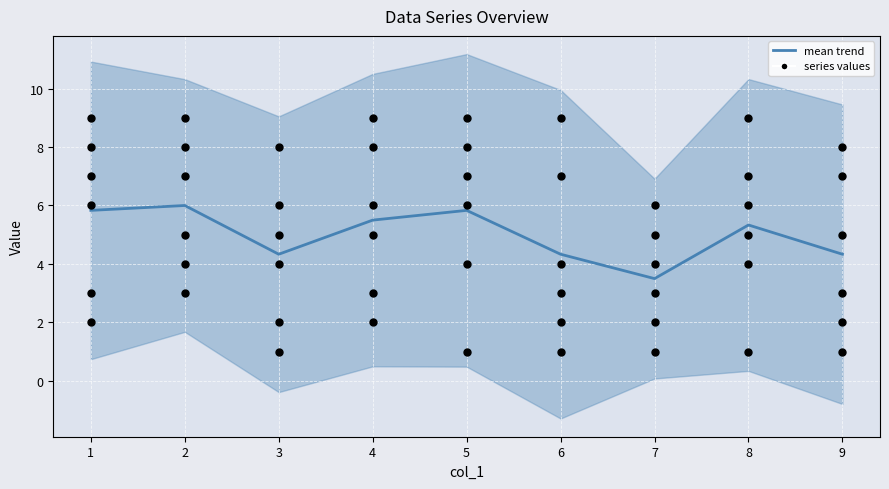

What is the total value across all series at 7?

21